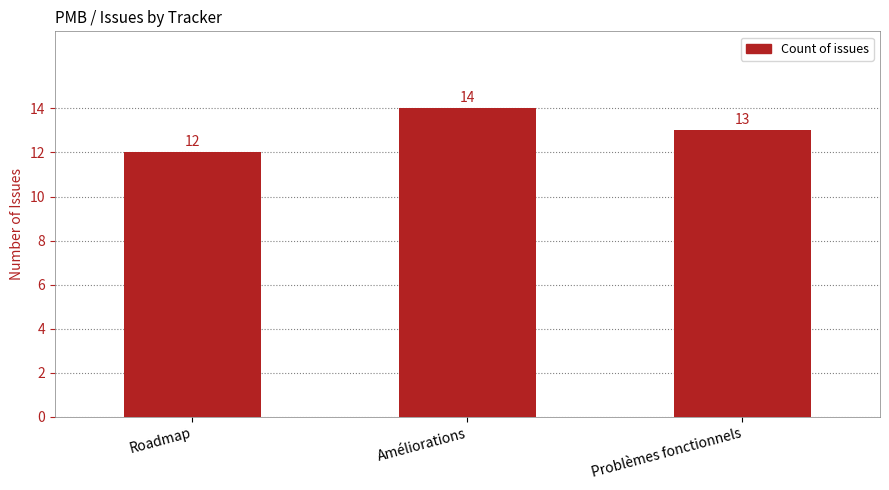

What is the greatest value displayed?

14